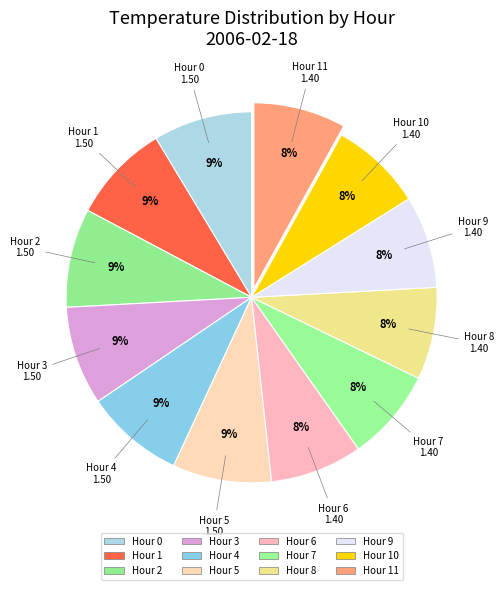

How many segments does this pie chart have?

12